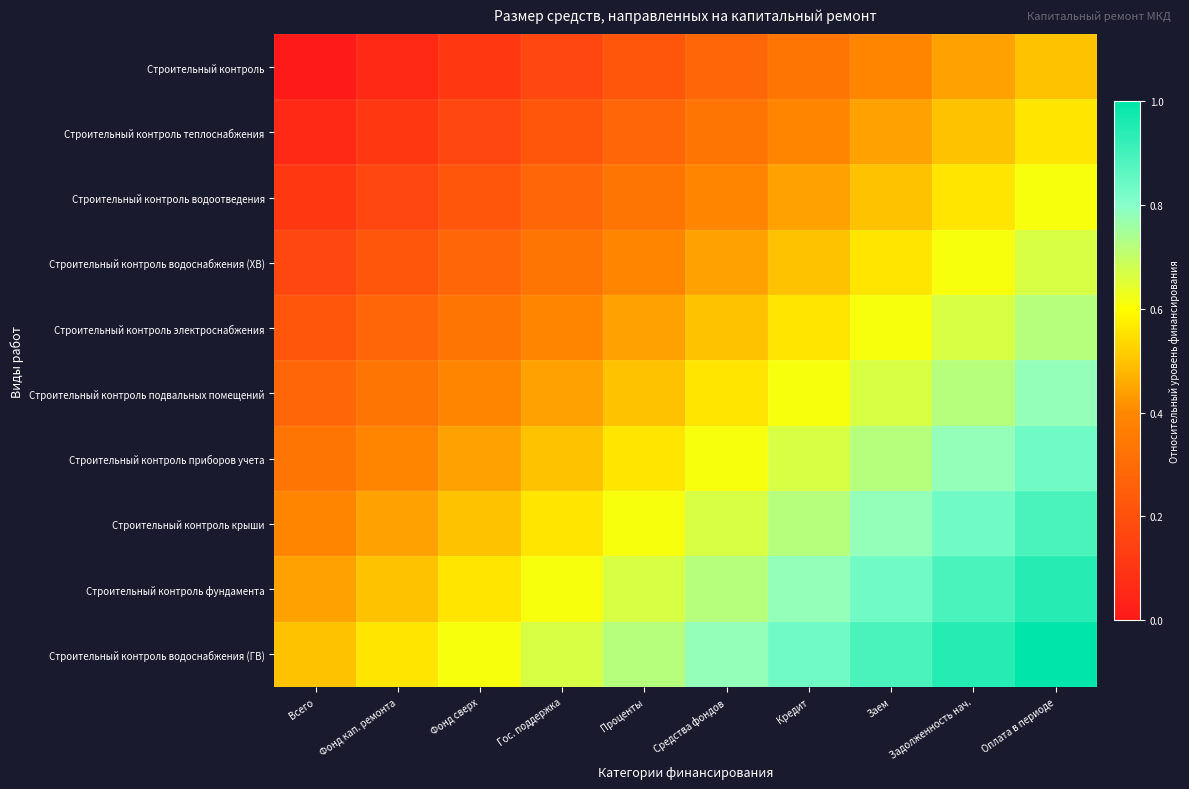

Reading left to right, transcribe all the data shown in this chart.

Строительный контроль: Всего=0.0	Фонд кап. ремонта=0.1	Фонд сверх=0.1	Гос. поддержка=0.2	Проценты=0.2	Средства фондов=0.3	Кредит=0.3	Заем=0.4	Задолженность нач.=0.4	Оплата в периоде=0.5
Строительный контроль теплоснабжения: Всего=0.1	Фонд кап. ремонта=0.1	Фонд сверх=0.2	Гос. поддержка=0.2	Проценты=0.3	Средства фондов=0.3	Кредит=0.4	Заем=0.4	Задолженность нач.=0.5	Оплата в периоде=0.6
Строительный контроль водоотведения: Всего=0.1	Фонд кап. ремонта=0.2	Фонд сверх=0.2	Гос. поддержка=0.3	Проценты=0.3	Средства фондов=0.4	Кредит=0.4	Заем=0.5	Задолженность нач.=0.6	Оплата в периоде=0.6
Строительный контроль водоснабжения (ХВ): Всего=0.2	Фонд кап. ремонта=0.2	Фонд сверх=0.3	Гос. поддержка=0.3	Проценты=0.4	Средства фондов=0.4	Кредит=0.5	Заем=0.6	Задолженность нач.=0.6	Оплата в периоде=0.7
Строительный контроль электроснабжения: Всего=0.2	Фонд кап. ремонта=0.3	Фонд сверх=0.3	Гос. поддержка=0.4	Проценты=0.4	Средства фондов=0.5	Кредит=0.6	Заем=0.6	Задолженность нач.=0.7	Оплата в периоде=0.7
Строительный контроль подвальных помещений: Всего=0.3	Фонд кап. ремонта=0.3	Фонд сверх=0.4	Гос. поддержка=0.4	Проценты=0.5	Средства фондов=0.6	Кредит=0.6	Заем=0.7	Задолженность нач.=0.7	Оплата в периоде=0.8
Строительный контроль приборов учета: Всего=0.3	Фонд кап. ремонта=0.4	Фонд сверх=0.4	Гос. поддержка=0.5	Проценты=0.6	Средства фондов=0.6	Кредит=0.7	Заем=0.7	Задолженность нач.=0.8	Оплата в периоде=0.8
Строительный контроль крыши: Всего=0.4	Фонд кап. ремонта=0.4	Фонд сверх=0.5	Гос. поддержка=0.6	Проценты=0.6	Средства фондов=0.7	Кредит=0.7	Заем=0.8	Задолженность нач.=0.8	Оплата в периоде=0.9
Строительный контроль фундамента: Всего=0.4	Фонд кап. ремонта=0.5	Фонд сверх=0.6	Гос. поддержка=0.6	Проценты=0.7	Средства фондов=0.7	Кредит=0.8	Заем=0.8	Задолженность нач.=0.9	Оплата в периоде=0.9
Строительный контроль водоснабжения (ГВ): Всего=0.5	Фонд кап. ремонта=0.6	Фонд сверх=0.6	Гос. поддержка=0.7	Проценты=0.7	Средства фондов=0.8	Кредит=0.8	Заем=0.9	Задолженность нач.=0.9	Оплата в периоде=1.0